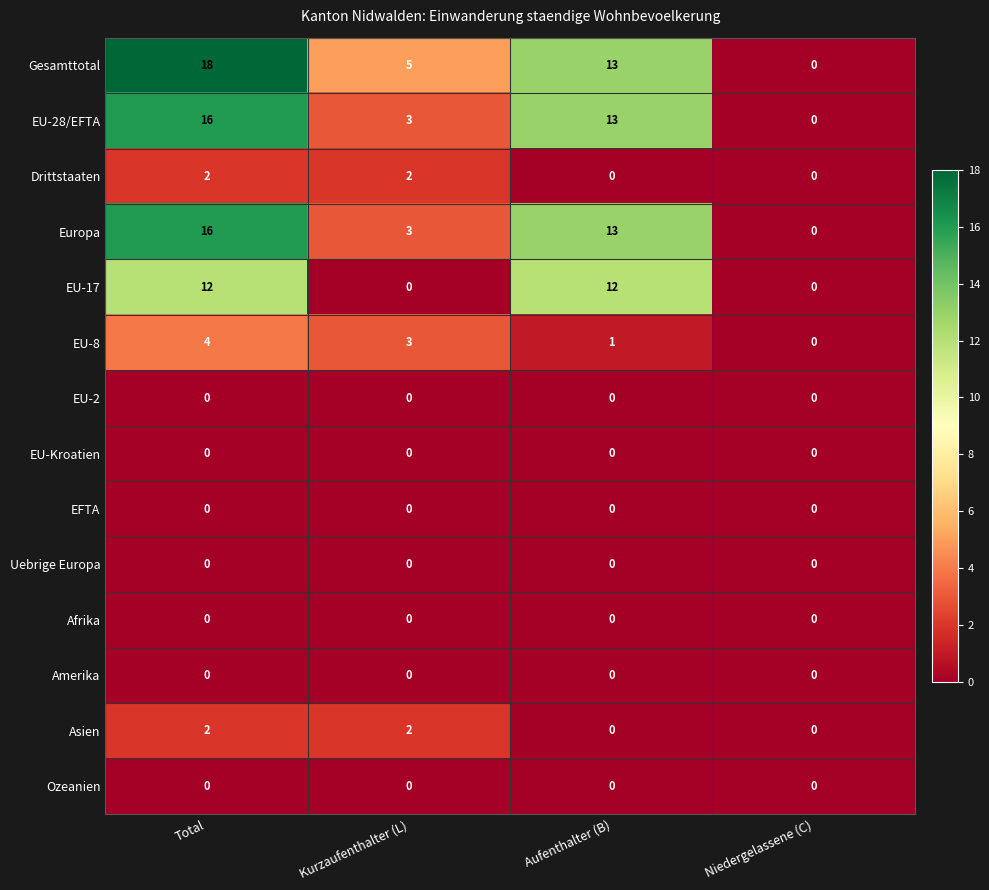

Between Kurzaufenthalter (L) and Niedergelassene (C), which series saw the biggest shift?

Gesamttotal